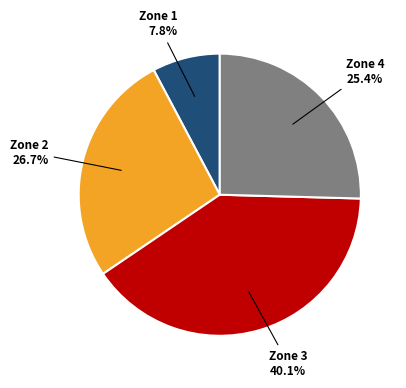

How many slices are in this pie chart?

4